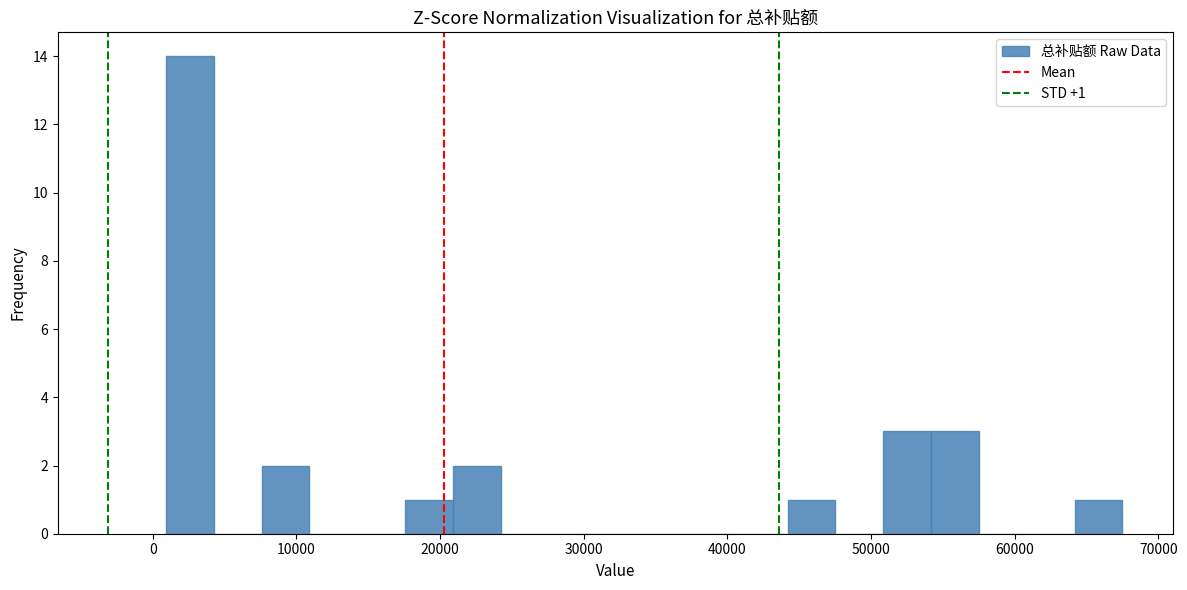

Read against the x-axis, roughly where is the centre of the tallest bar?

3000